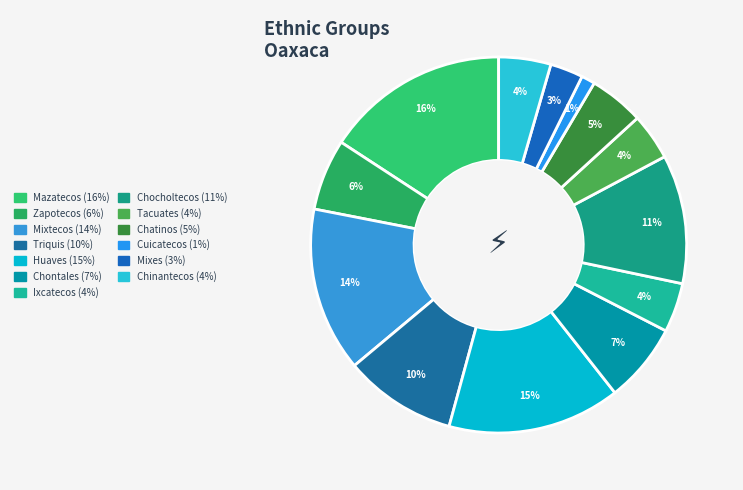

To the nearest percent, what portion does Ixcatecos represent?

4%